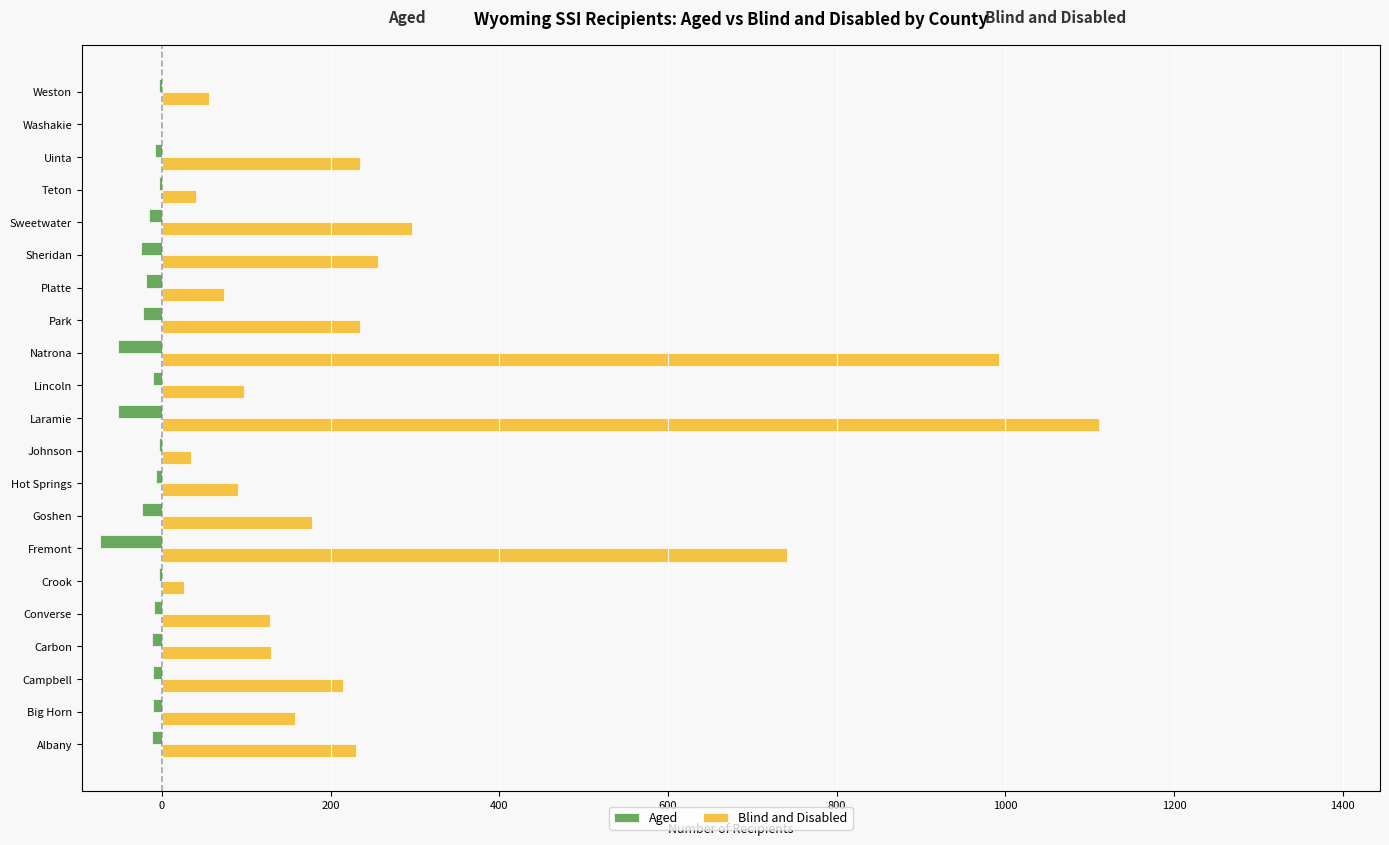

What is the difference between the maximum and second lowest values in the Aged series?

52